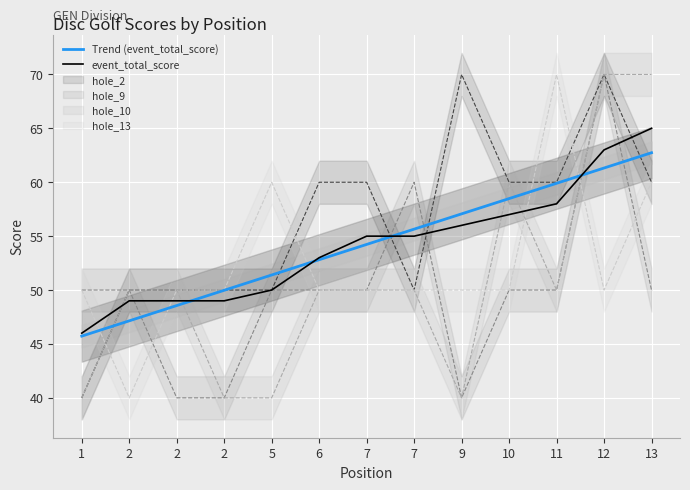

Which category has the lowest value in the event_total_score series?

1